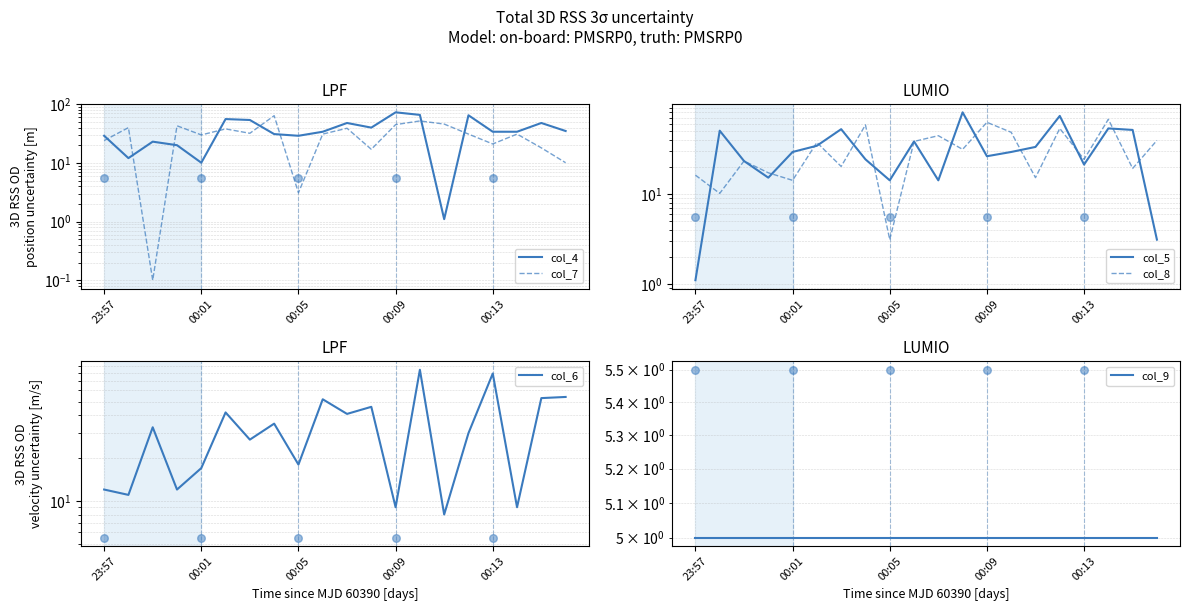

Which series has the largest Y range (max minus min)?

col_5